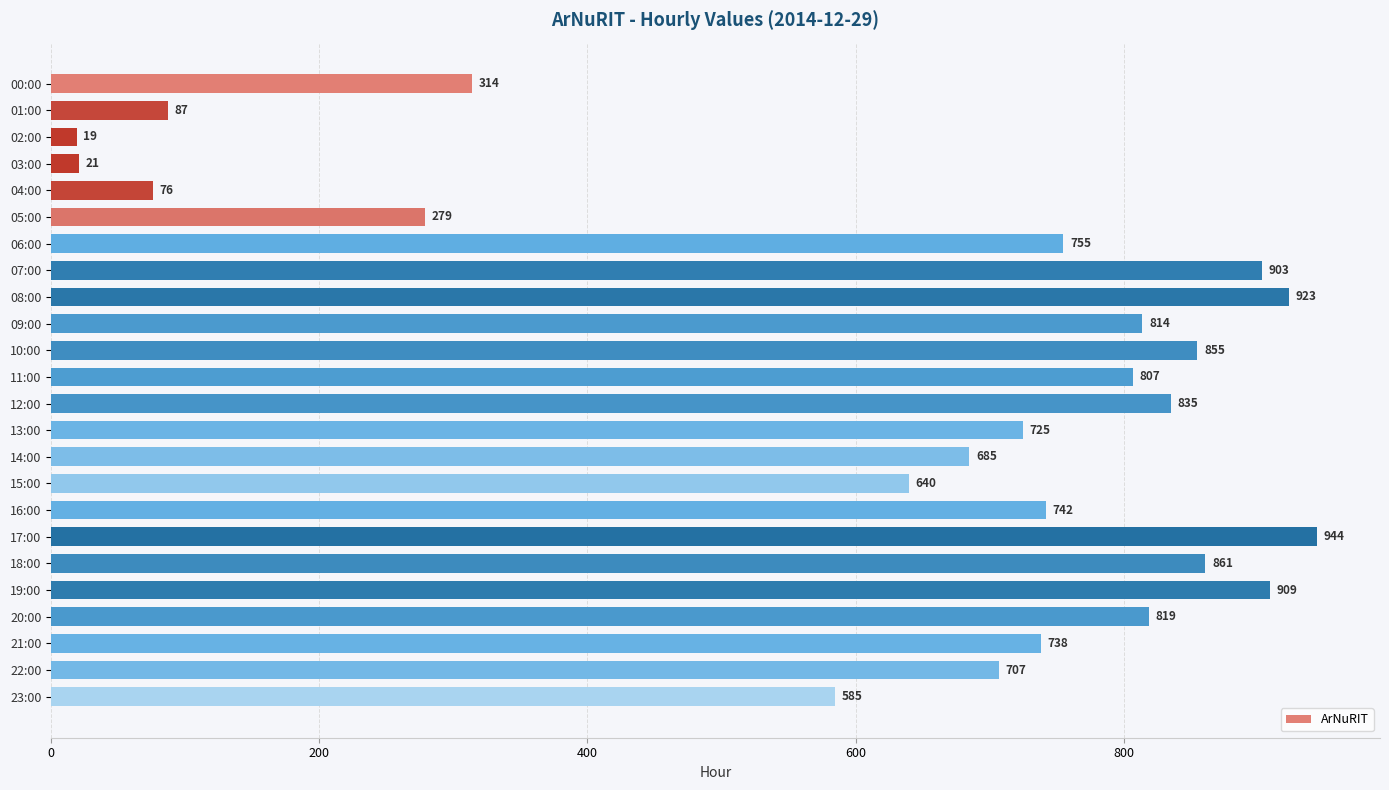

Reading top to bottom, what are all the values shown in this chart?

00:00=314	01:00=87	02:00=19	03:00=21	04:00=76	05:00=279	06:00=755	07:00=903	08:00=923	09:00=814	10:00=855	11:00=807	12:00=835	13:00=725	14:00=685	15:00=640	16:00=742	17:00=944	18:00=861	19:00=909	20:00=819	21:00=738	22:00=707	23:00=585